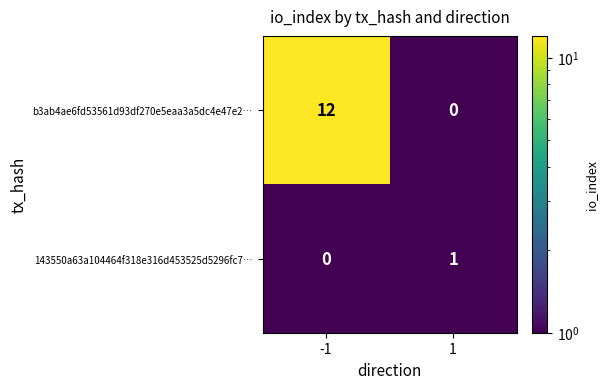

Rank the series by their maximum value, from lowest to highest.

143550a63a104464f318e316d453525d5296fc7…, b3ab4ae6fd53561d93df270e5eaa3a5dc4e47e2…